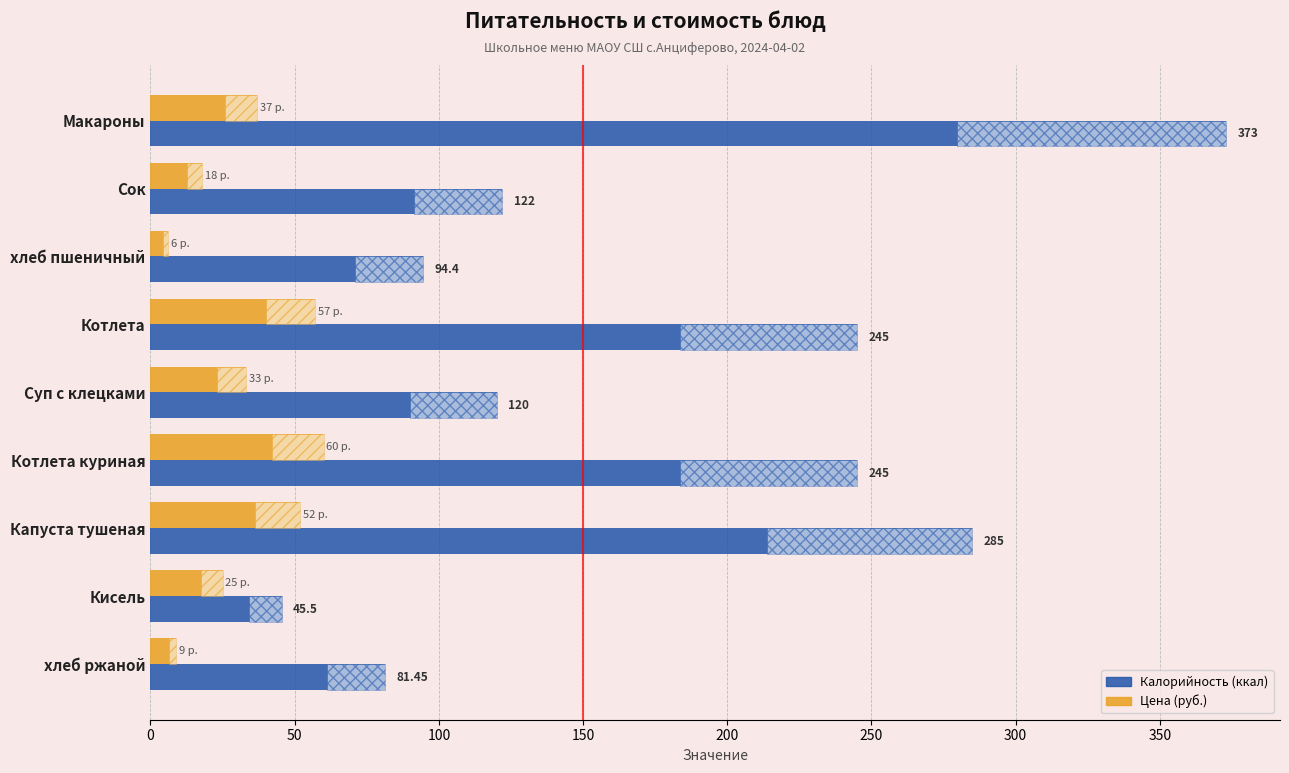

What is the average value of the Цена (руб.) series?

33.0